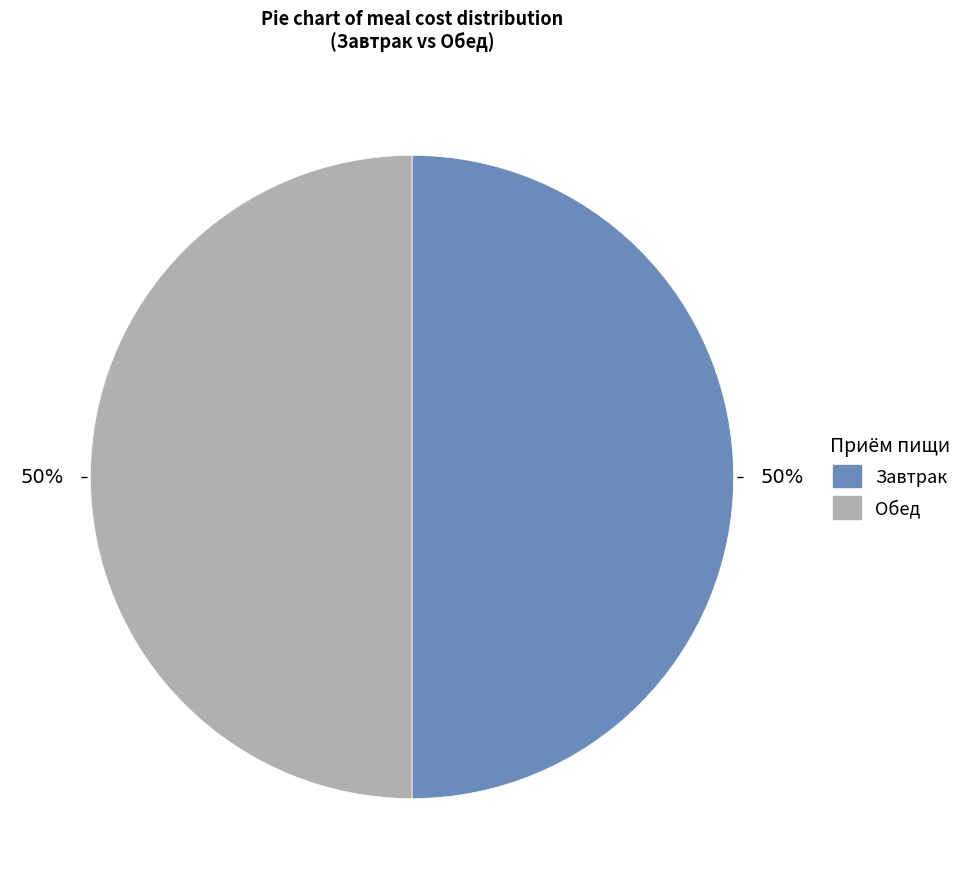

Count the number of slices in the pie.

2